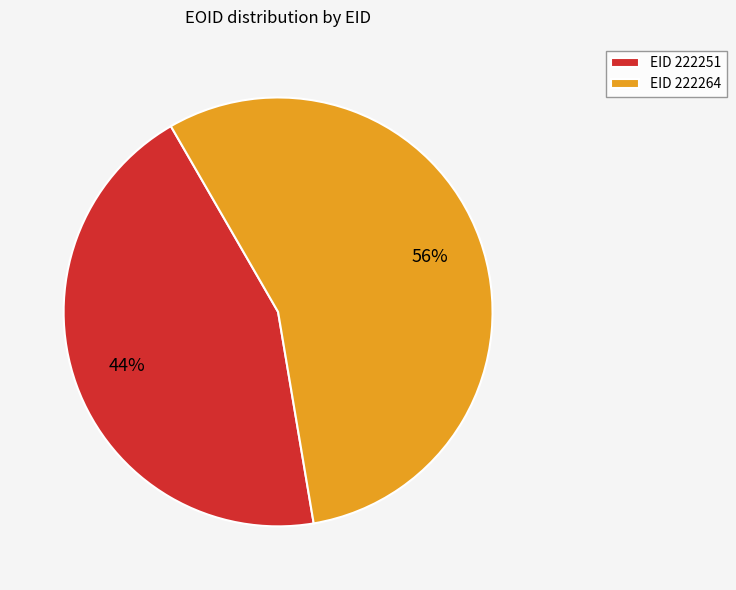

To the nearest percent, what portion does EID 222251 represent?

44%